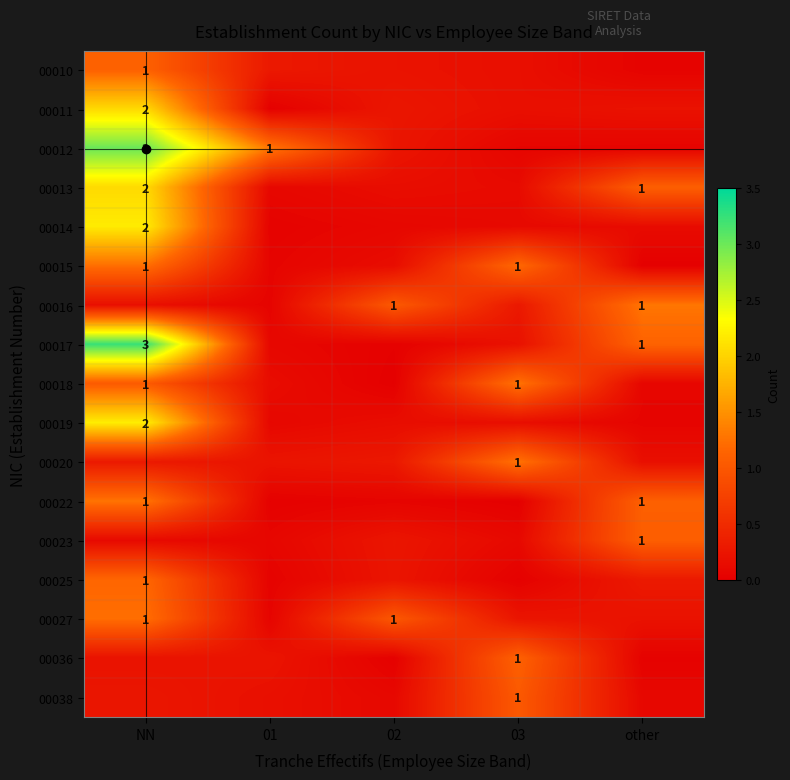

Is the value of 00010 at 02 greater than the value of 00014 at 03?

No